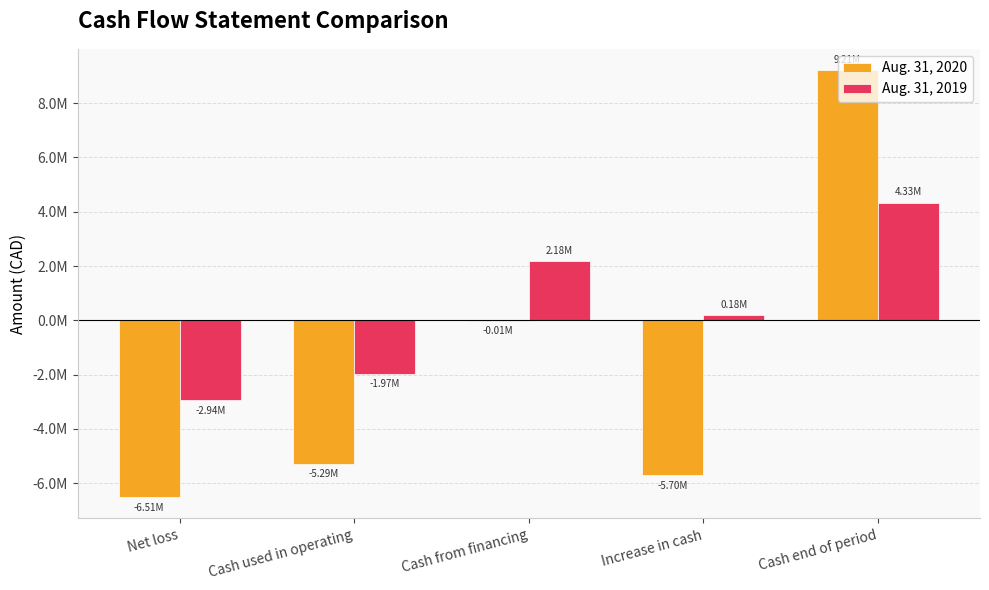

What are all the series names shown in the legend?

Aug. 31, 2020, Aug. 31, 2019